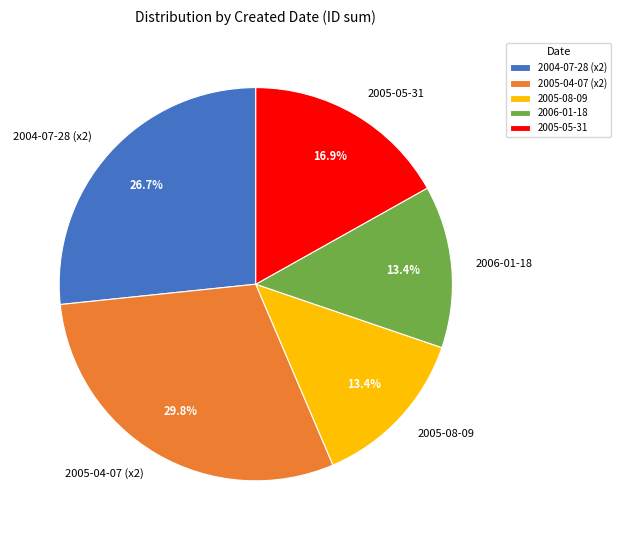

To the nearest percent, what is the average slice percentage?

20%